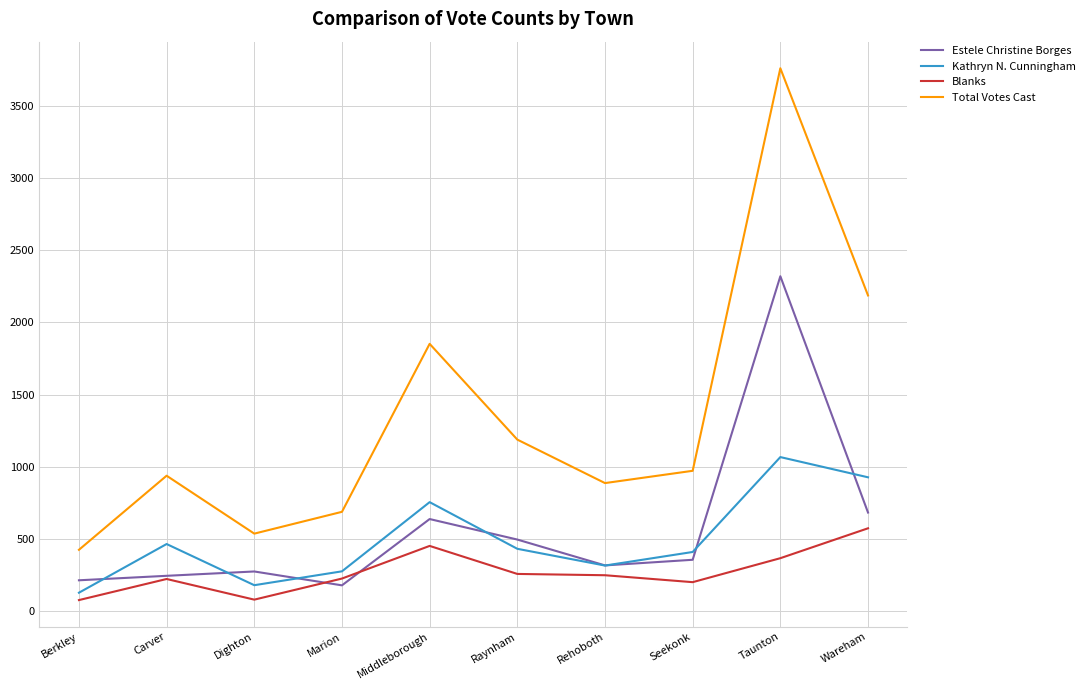

At Berkley, list the series in order from largest to smallest.

Total Votes Cast, Estele Christine Borges, Kathryn N. Cunningham, Blanks